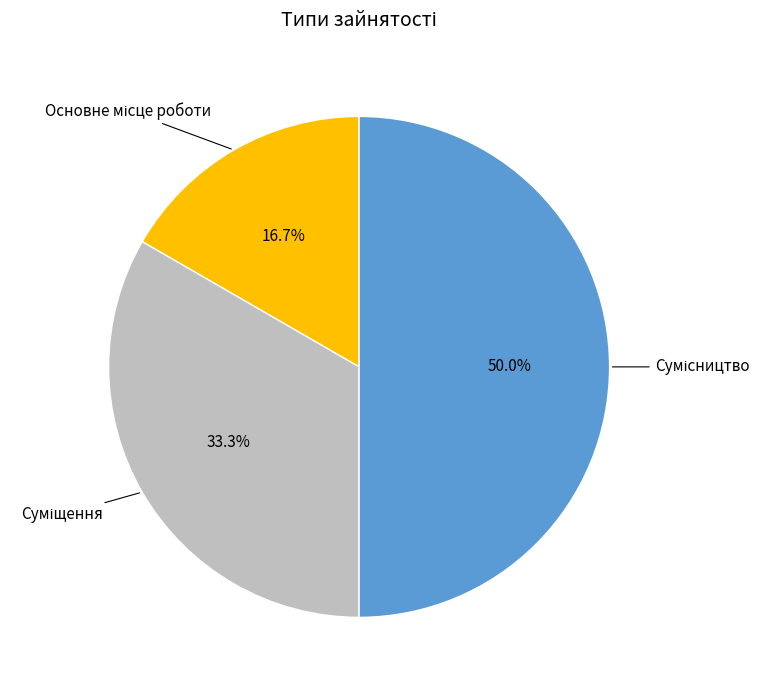

Which category has the smallest portion of the pie?

Основне місце роботи